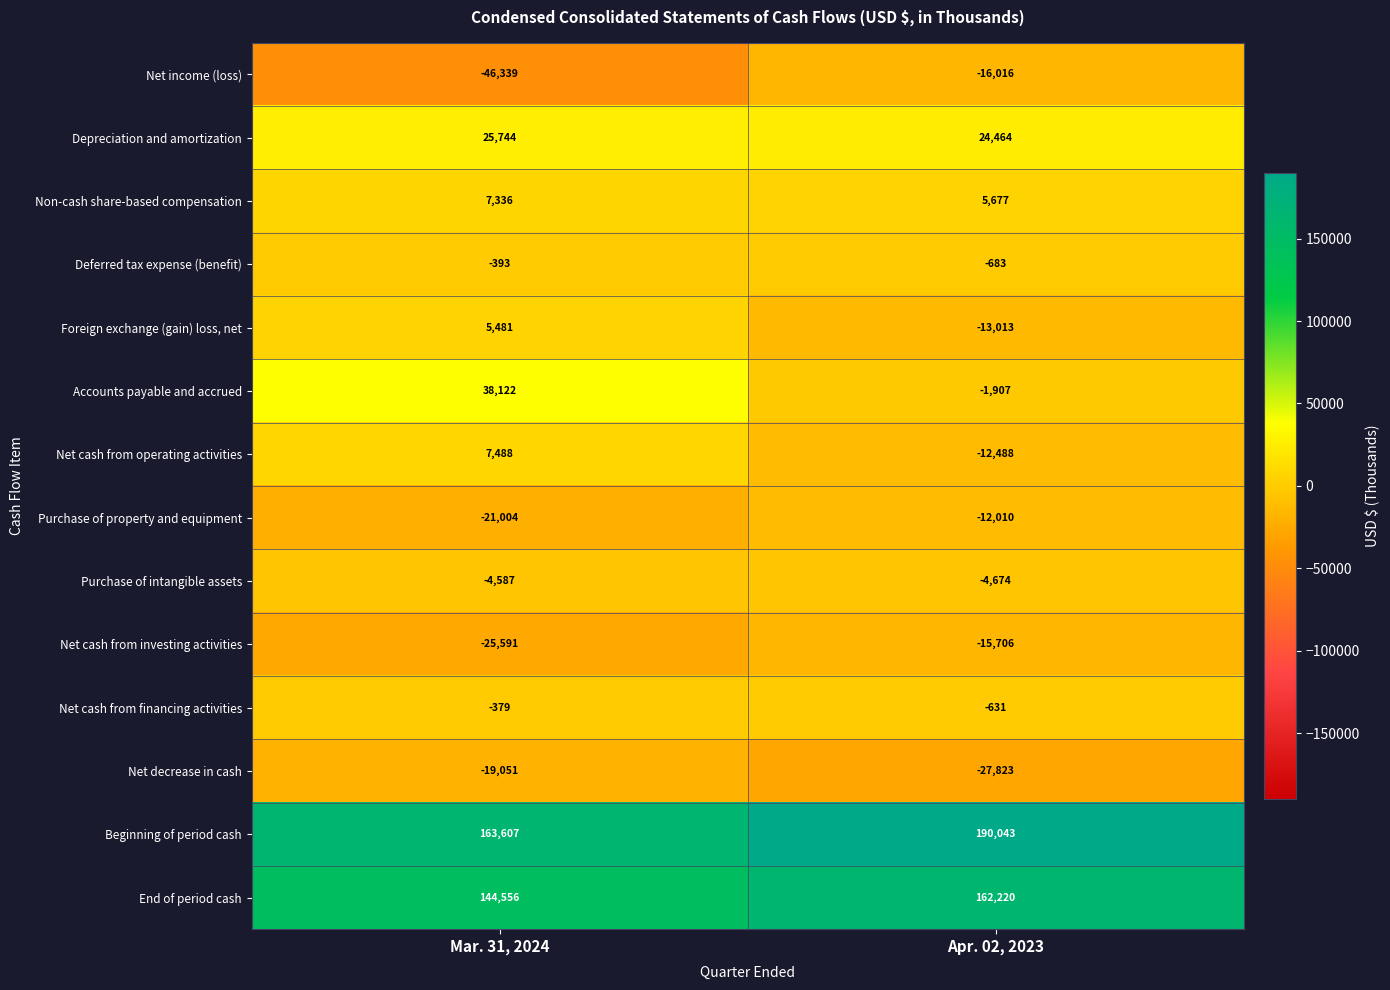

Reading right to left, list all the values displayed in this chart.

Net income (loss): -16016	-46339
Depreciation and amortization: 24464	25744
Non-cash share-based compensation: 5677	7336
Deferred tax expense (benefit): -683	-393
Foreign exchange (gain) loss, net: -13013	5481
Accounts payable and accrued: -1907	38122
Net cash from operating activities: -12488	7488
Purchase of property and equipment: -12010	-21004
Purchase of intangible assets: -4674	-4587
Net cash from investing activities: -15706	-25591
Net cash from financing activities: -631	-379
Net decrease in cash: -27823	-19051
Beginning of period cash: 190043	163607
End of period cash: 162220	144556